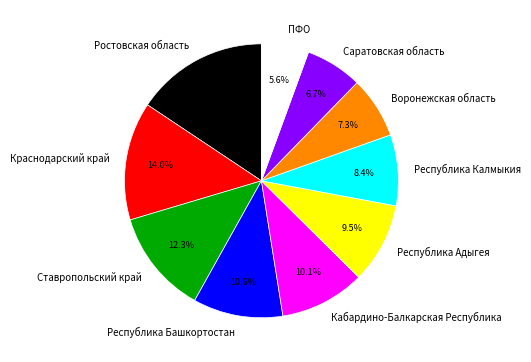

Which has a higher value, Республика Адыгея or Ставропольский край?

Ставропольский край